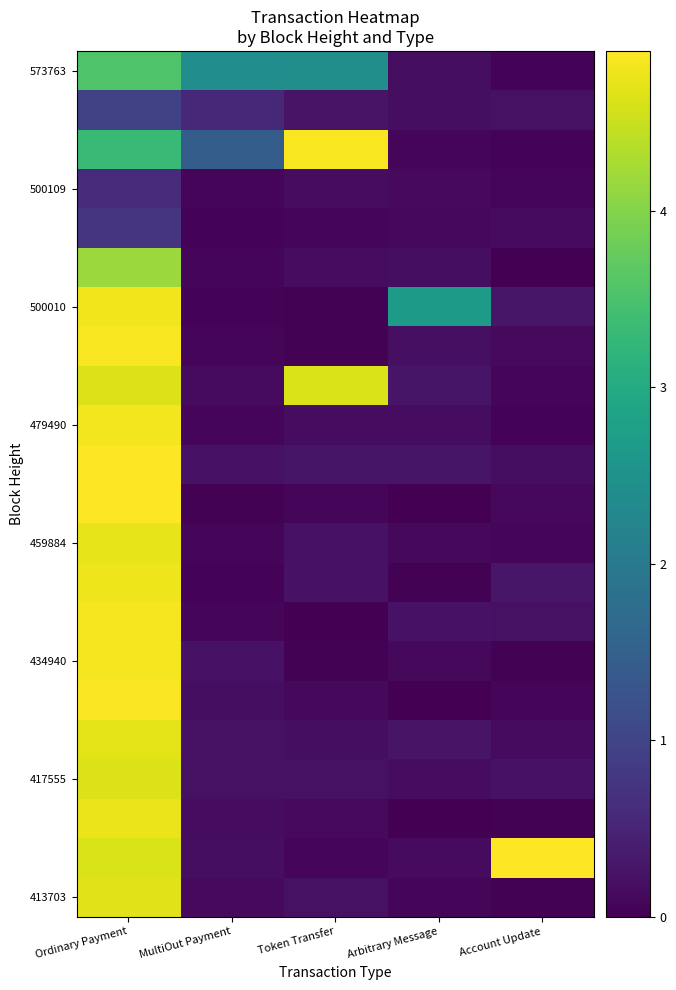

What is the maximum value shown in the chart?

4.9